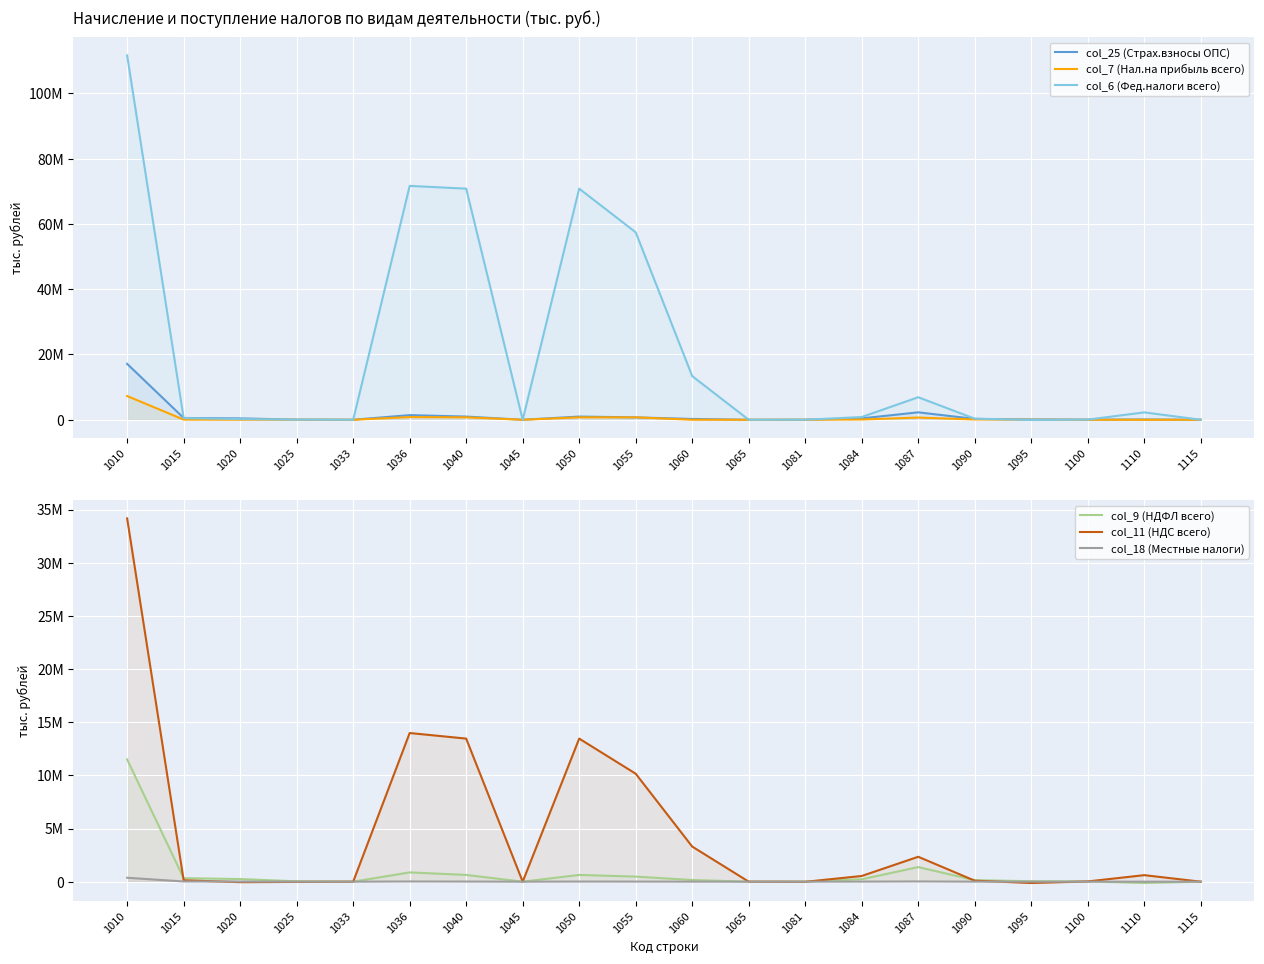

What is the difference between the highest and lowest values at 1020?

464130